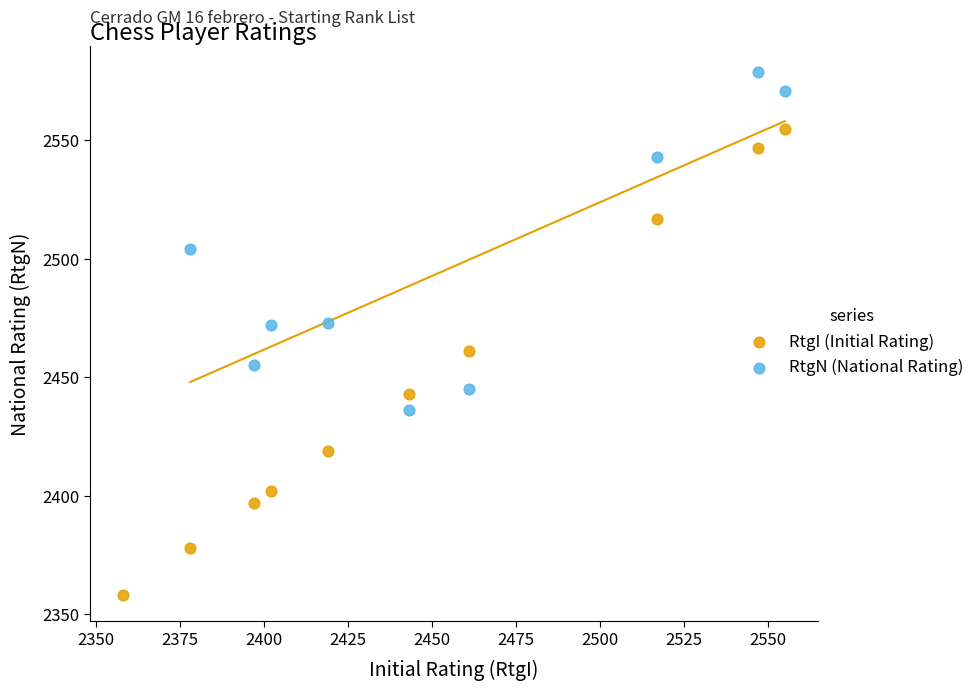

Which series has the widest spread of Y values?

RtgI (Initial Rating)